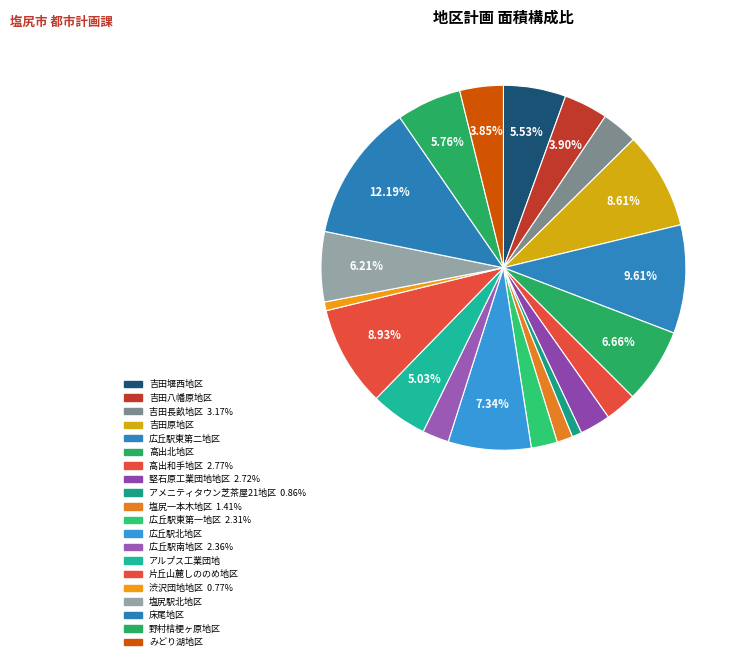

What is the total percentage of 広丘駅東第一地区 and 塩尻一本木地区?

3.7%